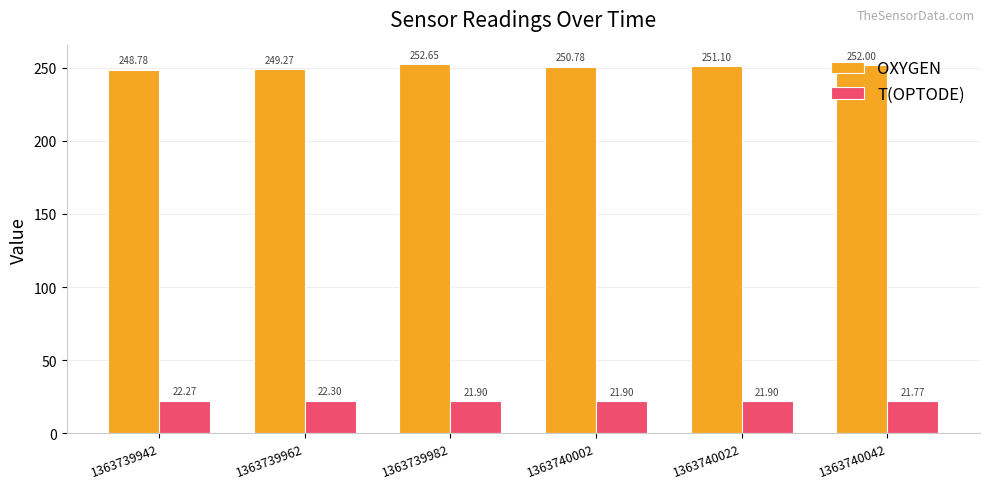

What are all the series names shown in the legend?

OXYGEN, T(OPTODE)